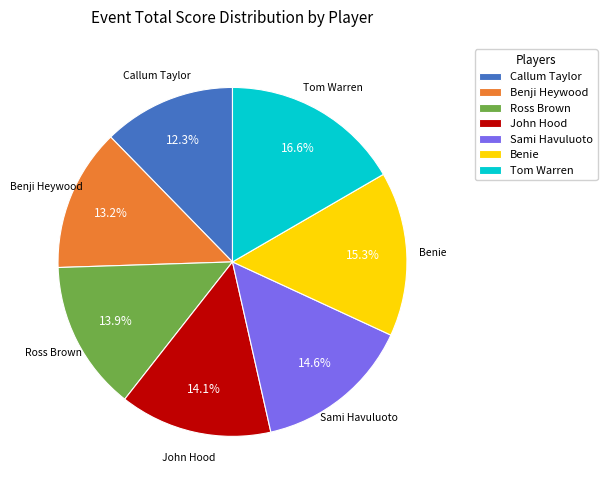

Between Callum Taylor and Tom Warren, which is larger?

Tom Warren